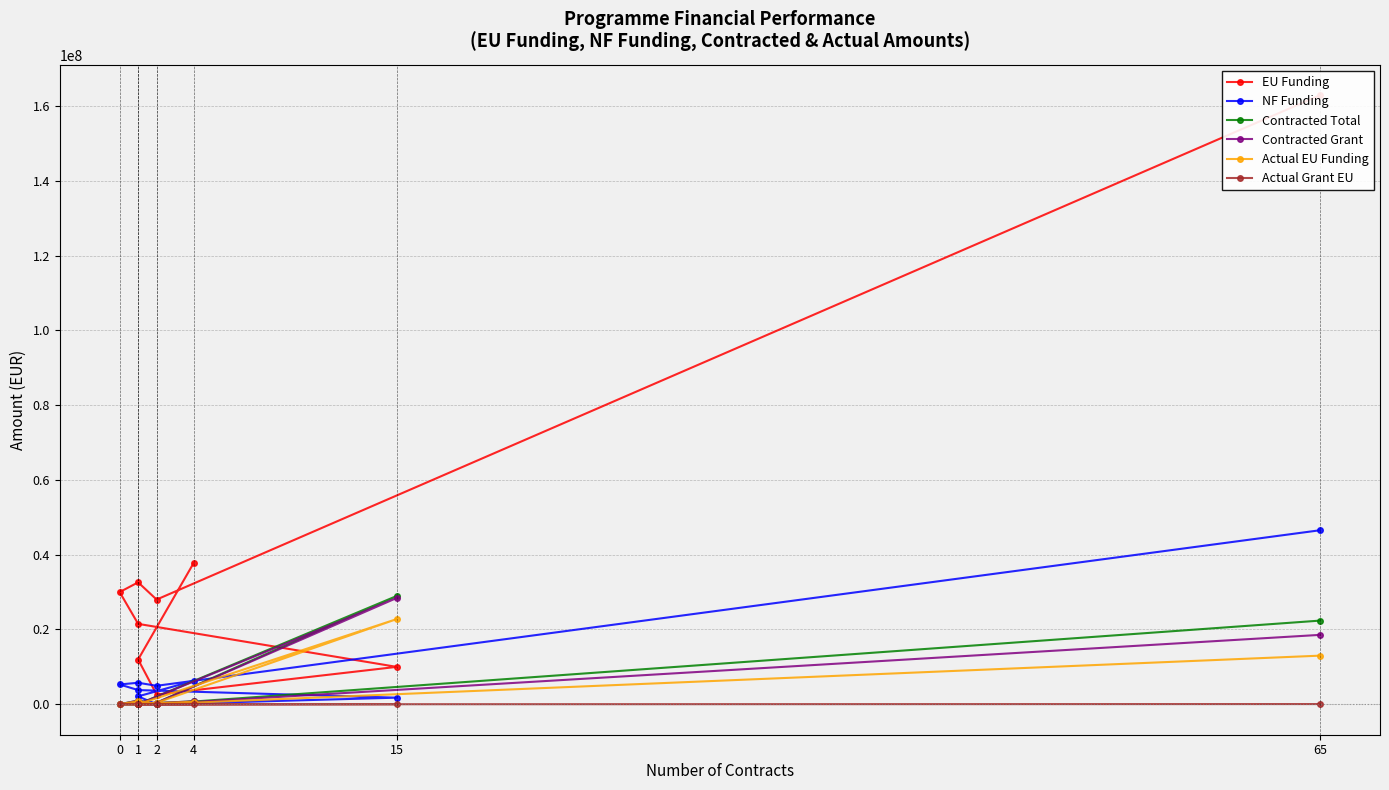

True or false: NF Funding has more than 1 interior local peaks.

False